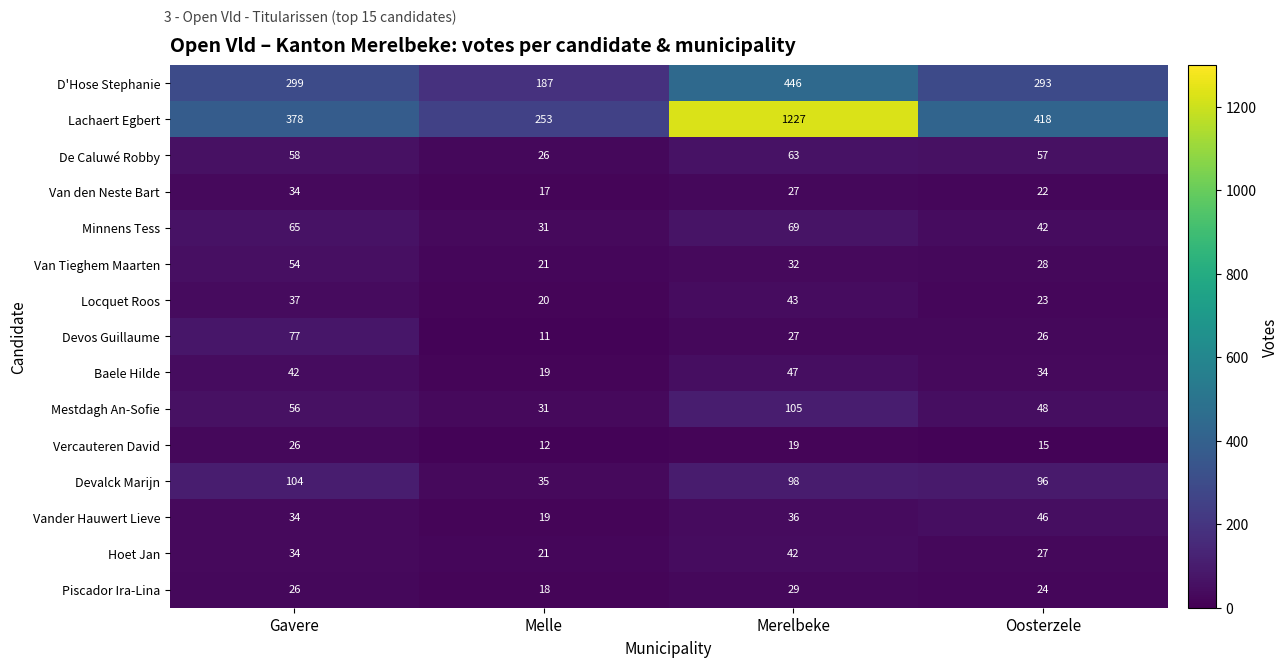

What is the sum of the Lachaert Egbert values at Melle and Gavere?

631